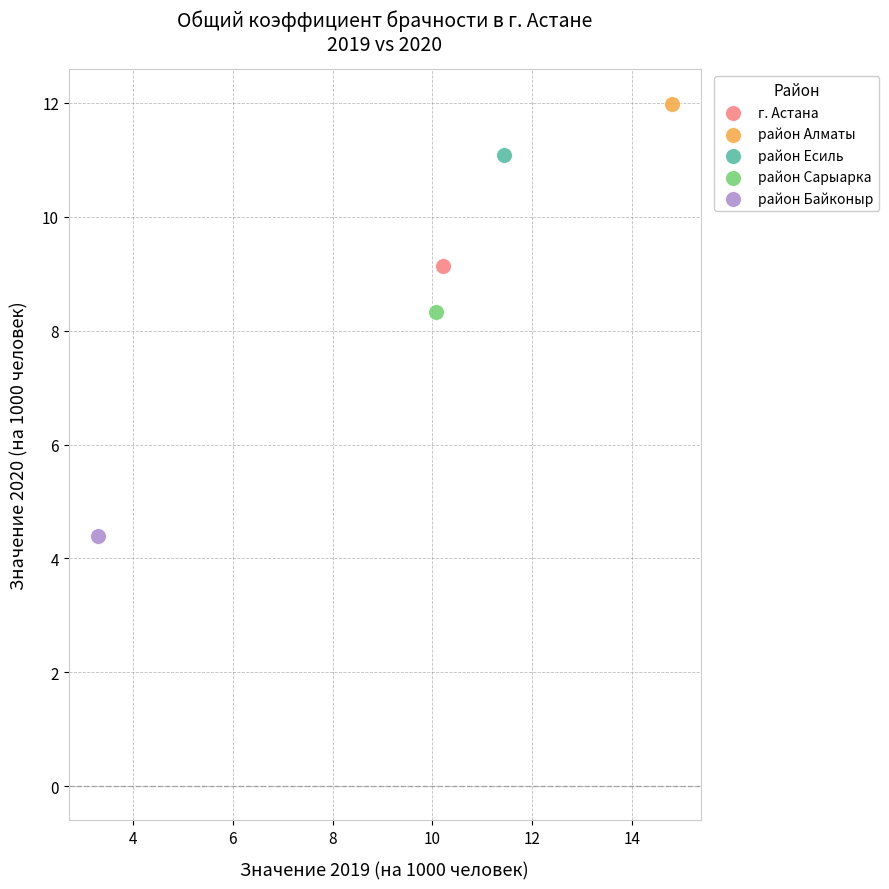

Which series contains the lowest Y value?

район Байконыр